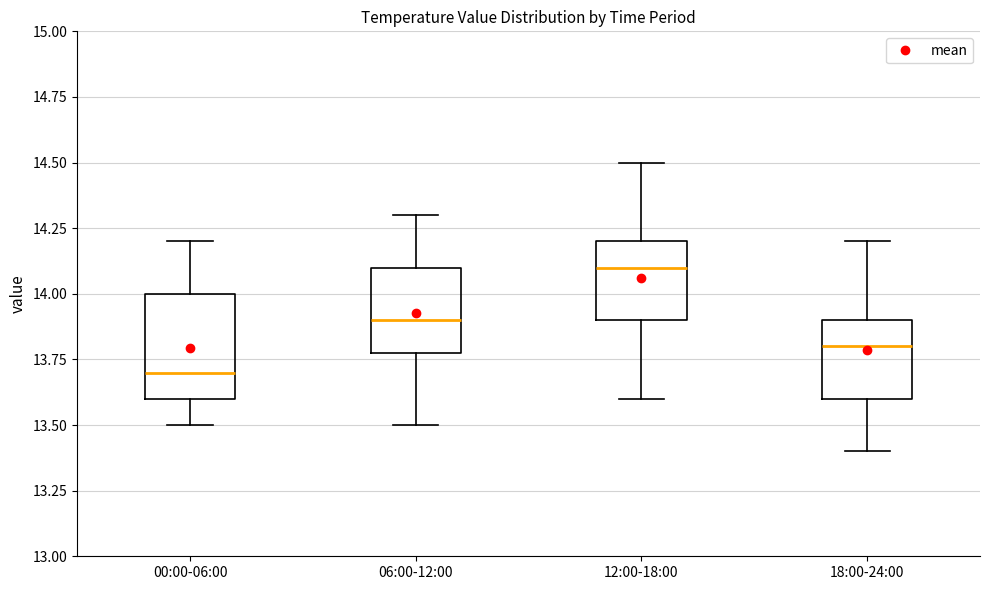

Which box's median line is the highest?

12:00-18:00